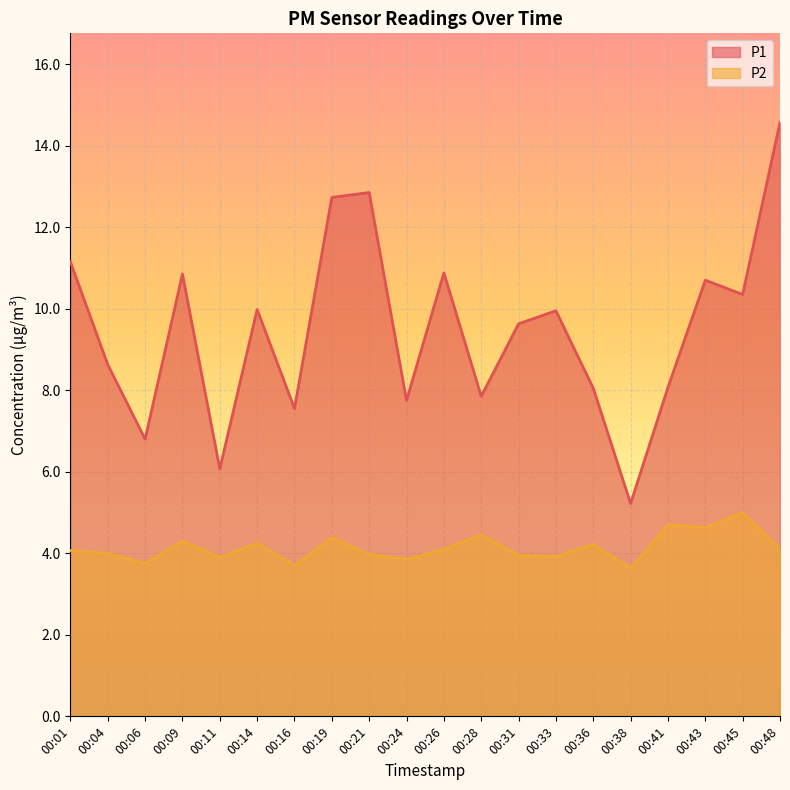

What is the sum of all P1 values?

189.6